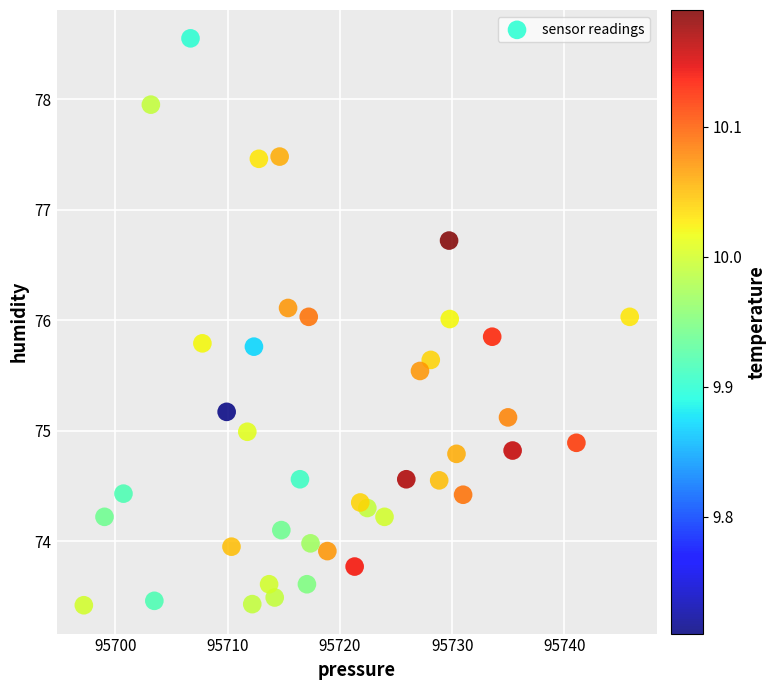

What is the range of Y values (max minus min)?

5.1